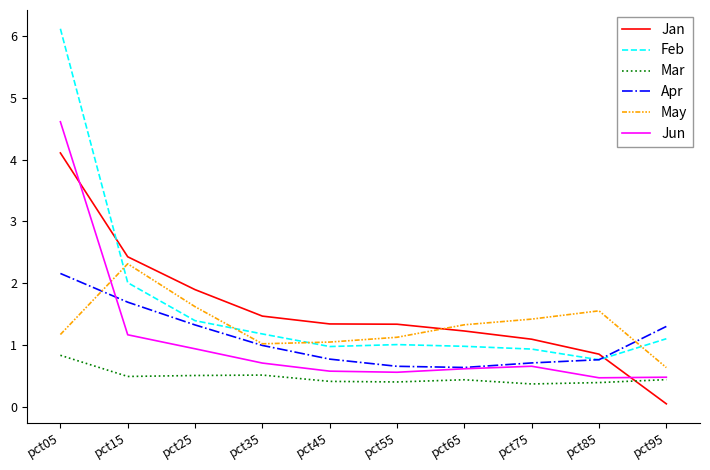

True or false: May has a value of 1.2 at pct05.

True